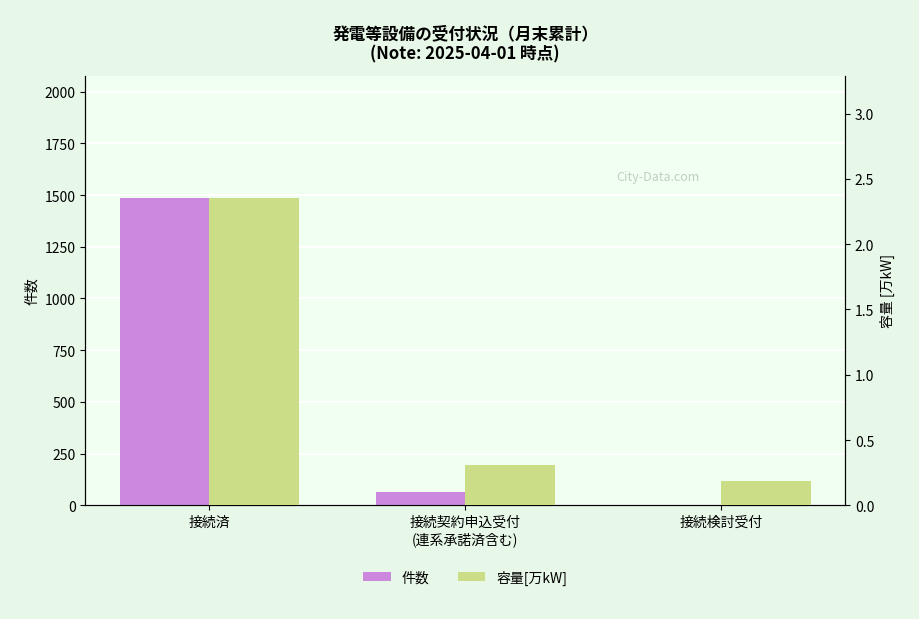

Rank the series at 接続検討受付 from lowest to highest value.

件数, 容量[万kW]